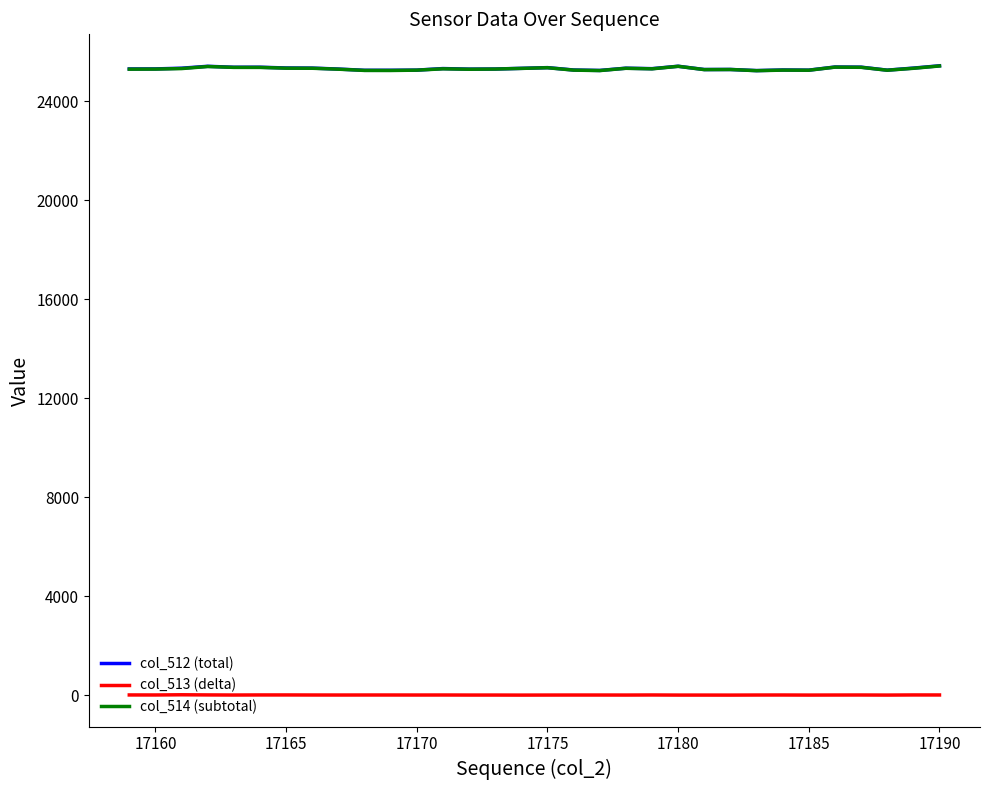

What is the minimum value for col_514 (subtotal)?

25244